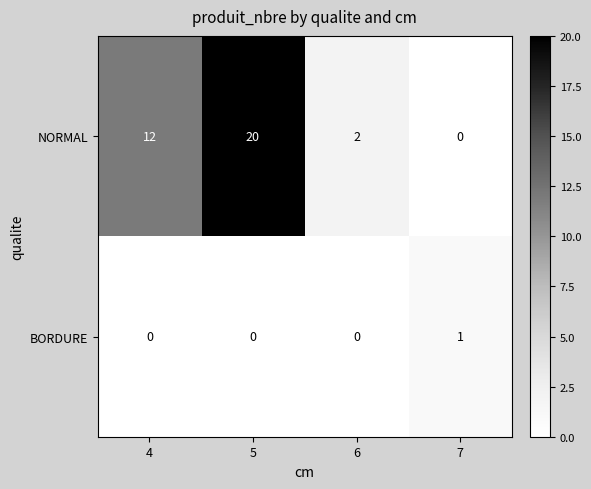

Which series has the widest spread of values?

NORMAL